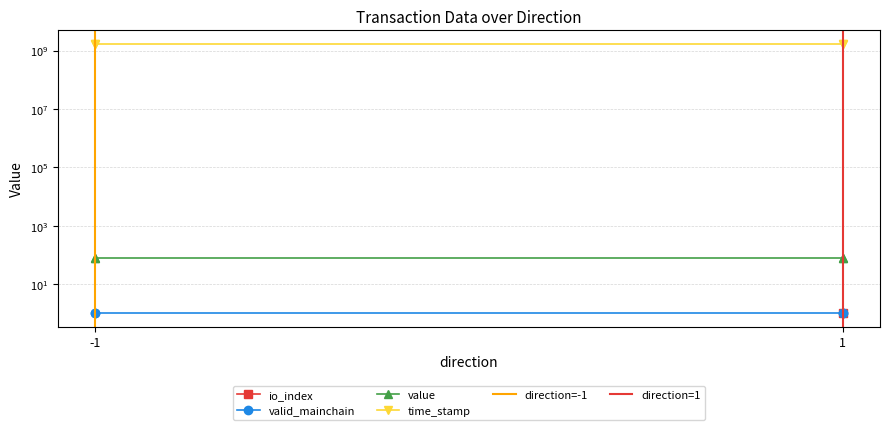

True or false: io_index and time_stamp cross at least once.

False